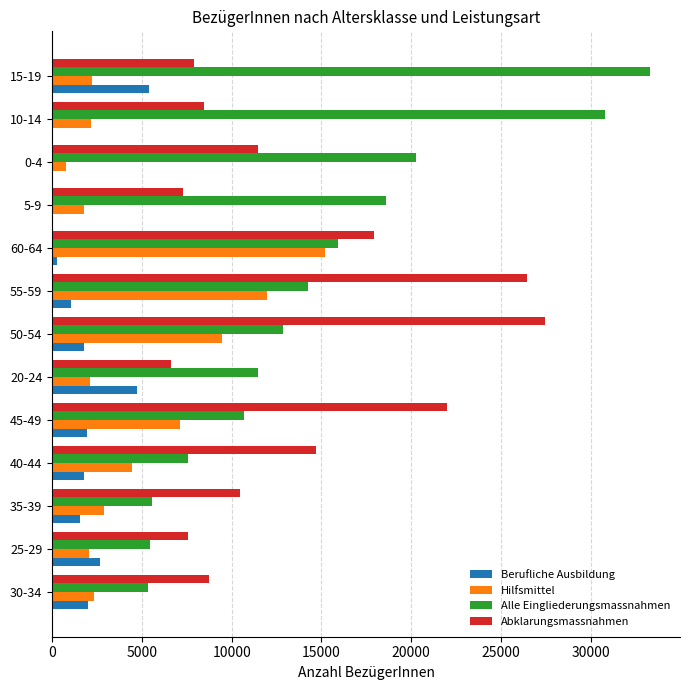

What is the maximum value for Hilfsmittel?

15210